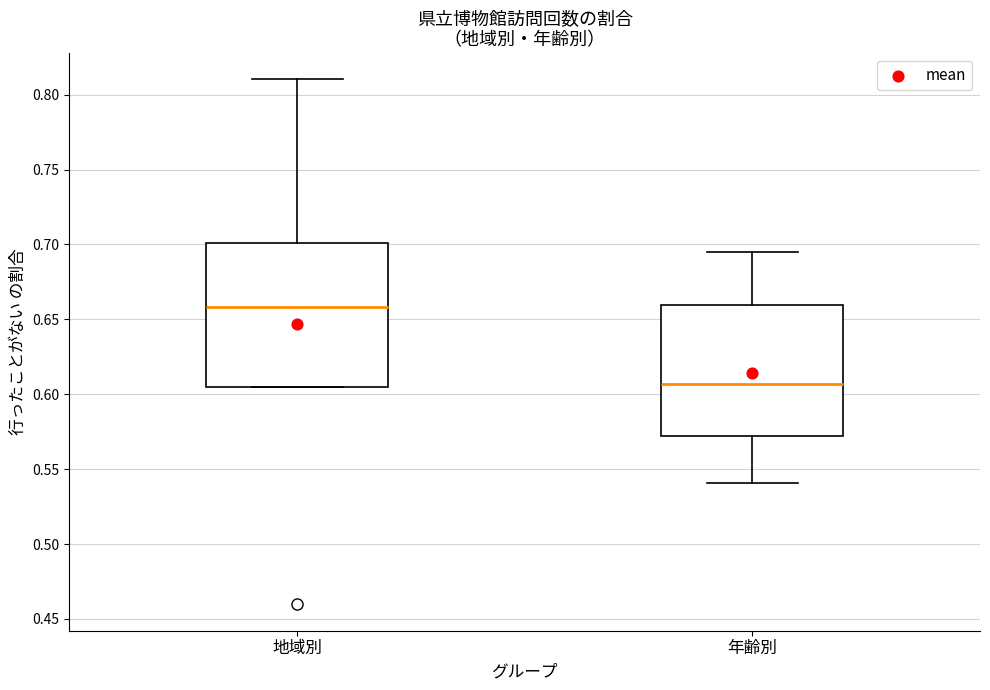

Reading left to right, transcribe this box plot: for each box, give where its median line is, the range the box spans, and where its two whiskers end, as read against the y-axis. The values are not printed on the chart, so give them approximately, as read against the axis.

地域別: median 0.660, box 0.605 to 0.700, whiskers 0.605 to 0.810
年齢別: median 0.605, box 0.570 to 0.660, whiskers 0.540 to 0.695